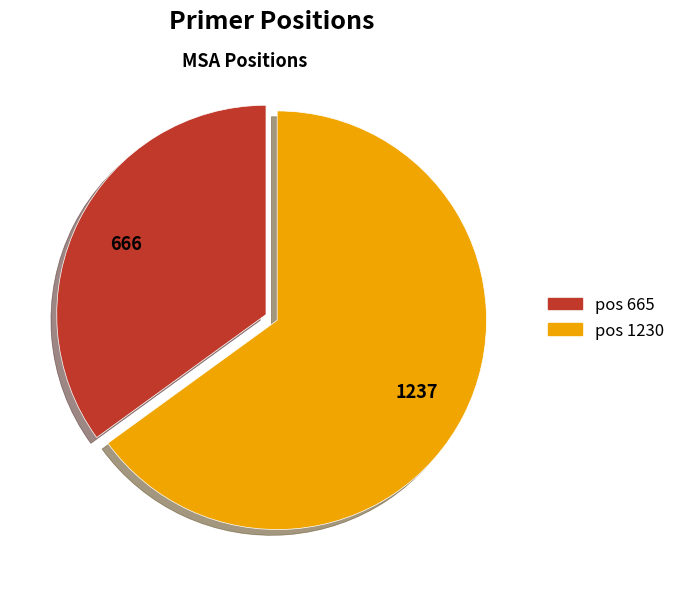

What is the largest slice in the pie chart?

pos 1230